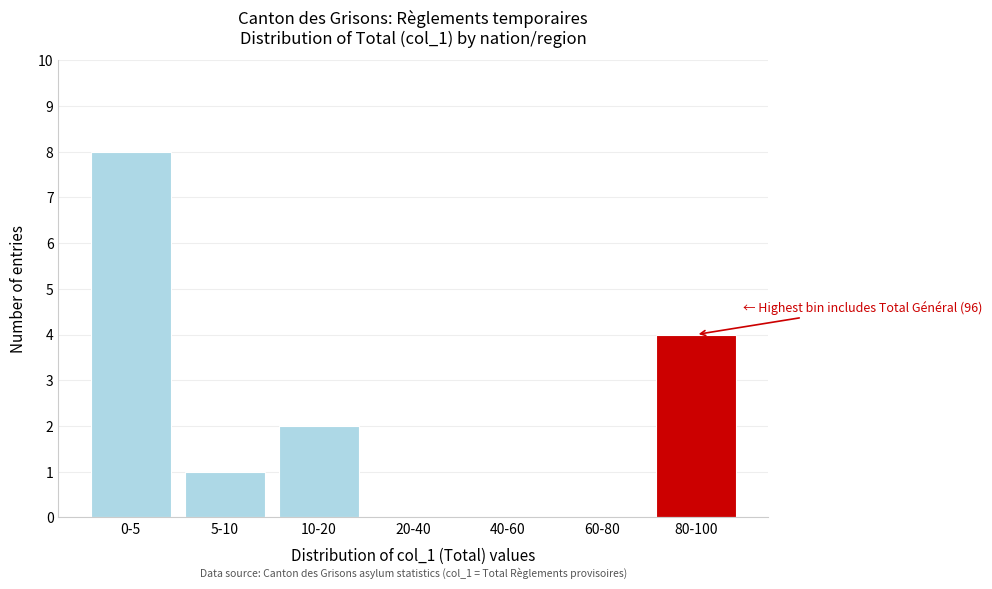

Reading left to right, transcribe all the data shown in this chart.

0-5=8	5-10=1	10-20=2	20-40=0	40-60=0	60-80=0	80-100=4